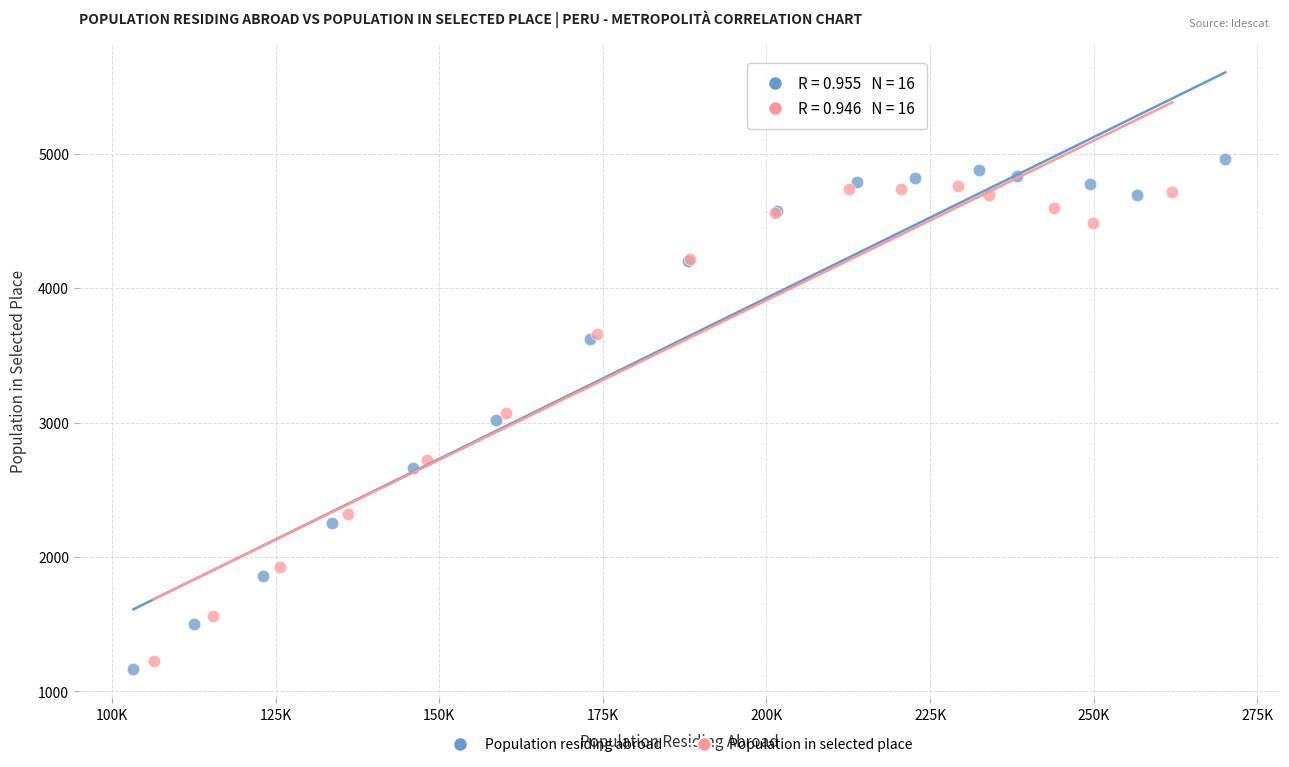

Which series has the largest Y range (max minus min)?

Population residing abroad